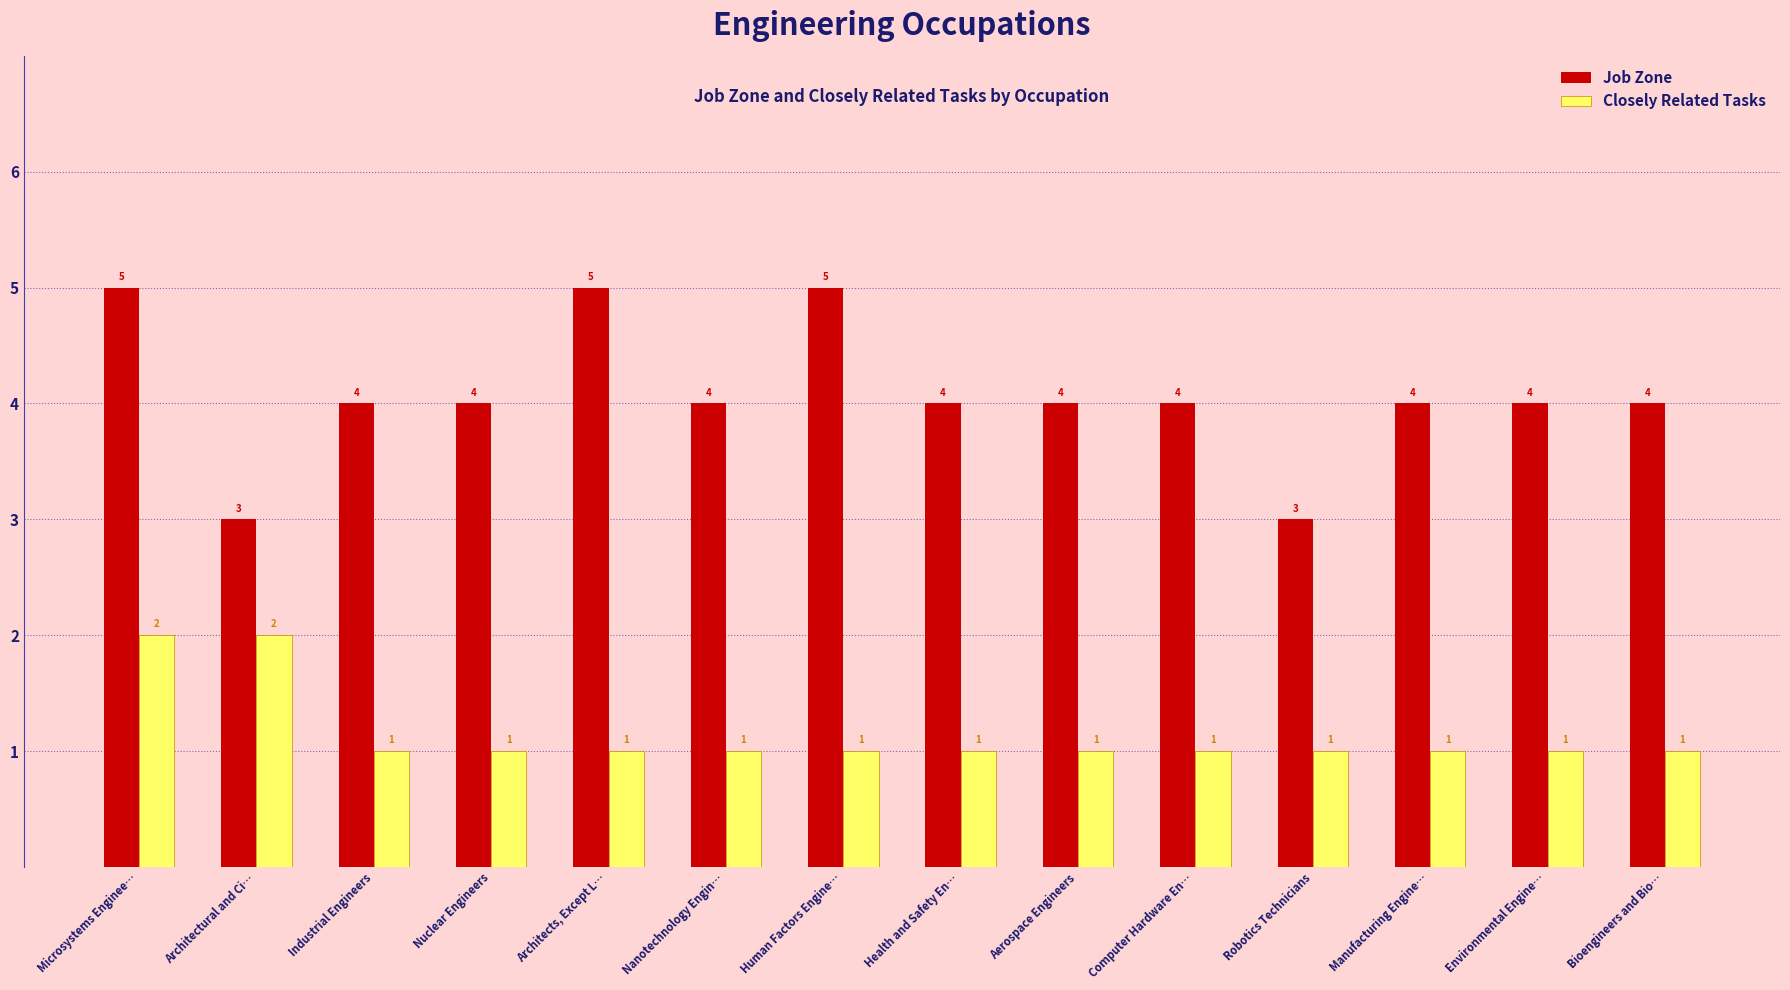

What is the average value of the Closely Related Tasks series?

1